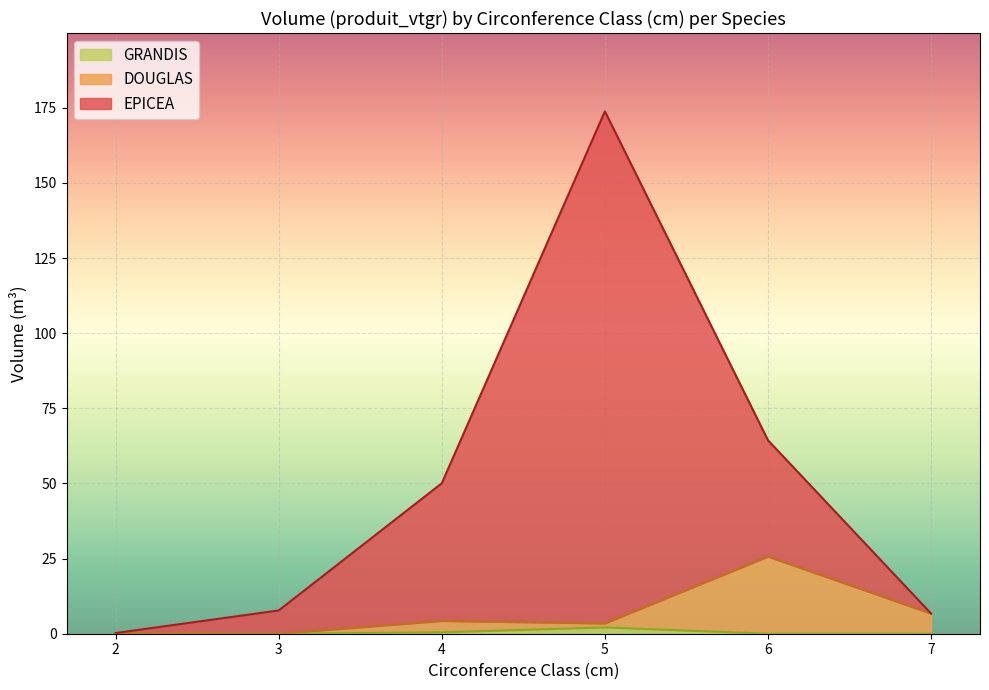

At which category is the sum across all series the highest?

5